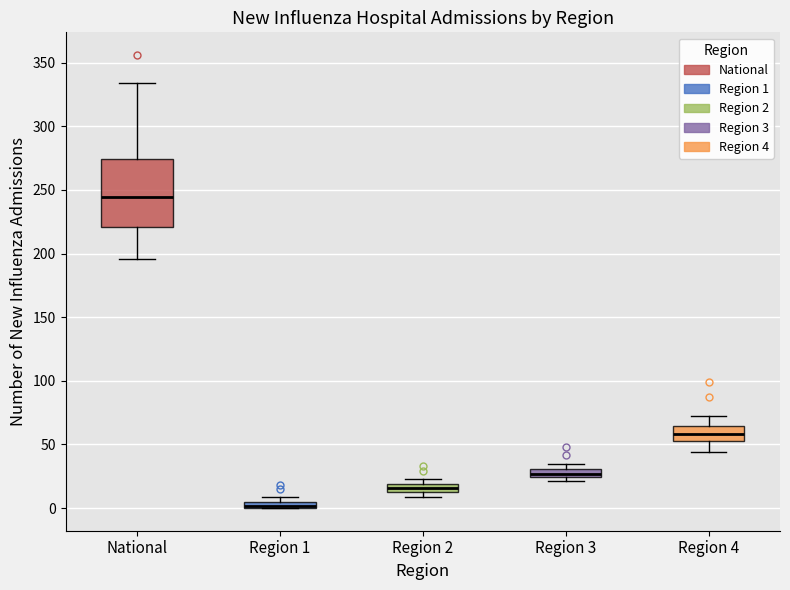

Which box has the lowest median line?

Region 1